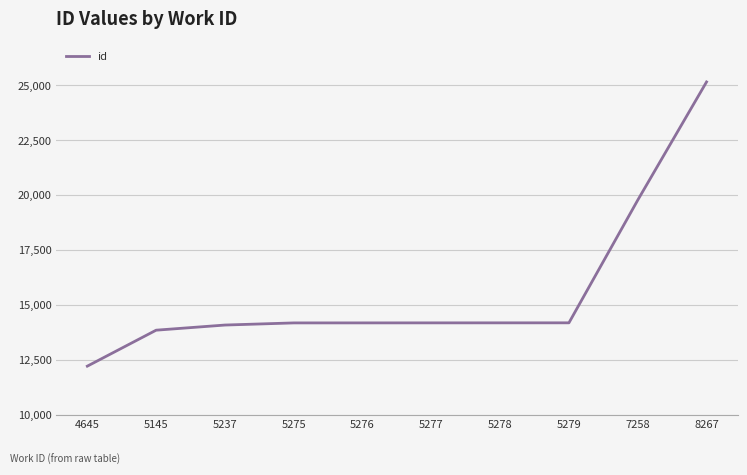

At which label is the value closest to 18693?

7258